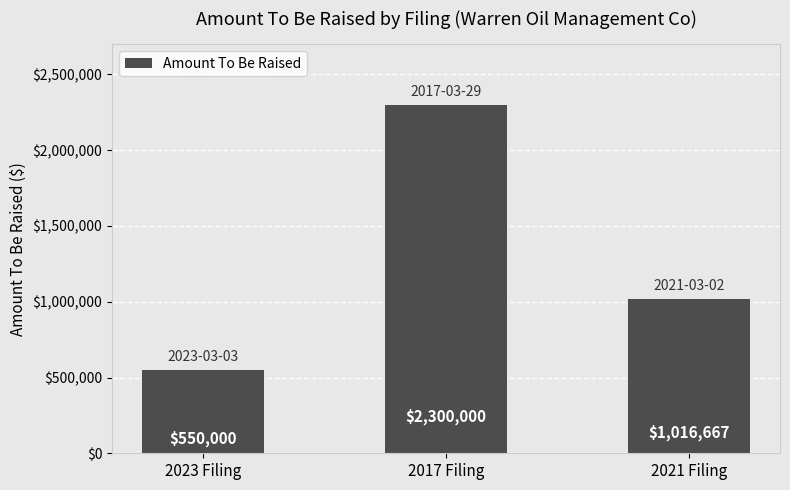

What is the smallest value displayed?

550000